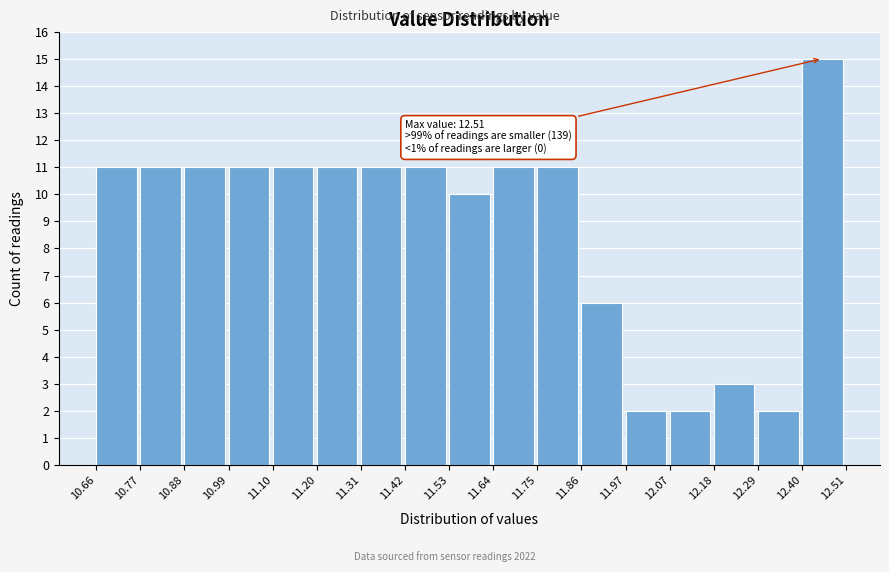

Which range on the x-axis has the tallest bar?

12.40 to 12.51